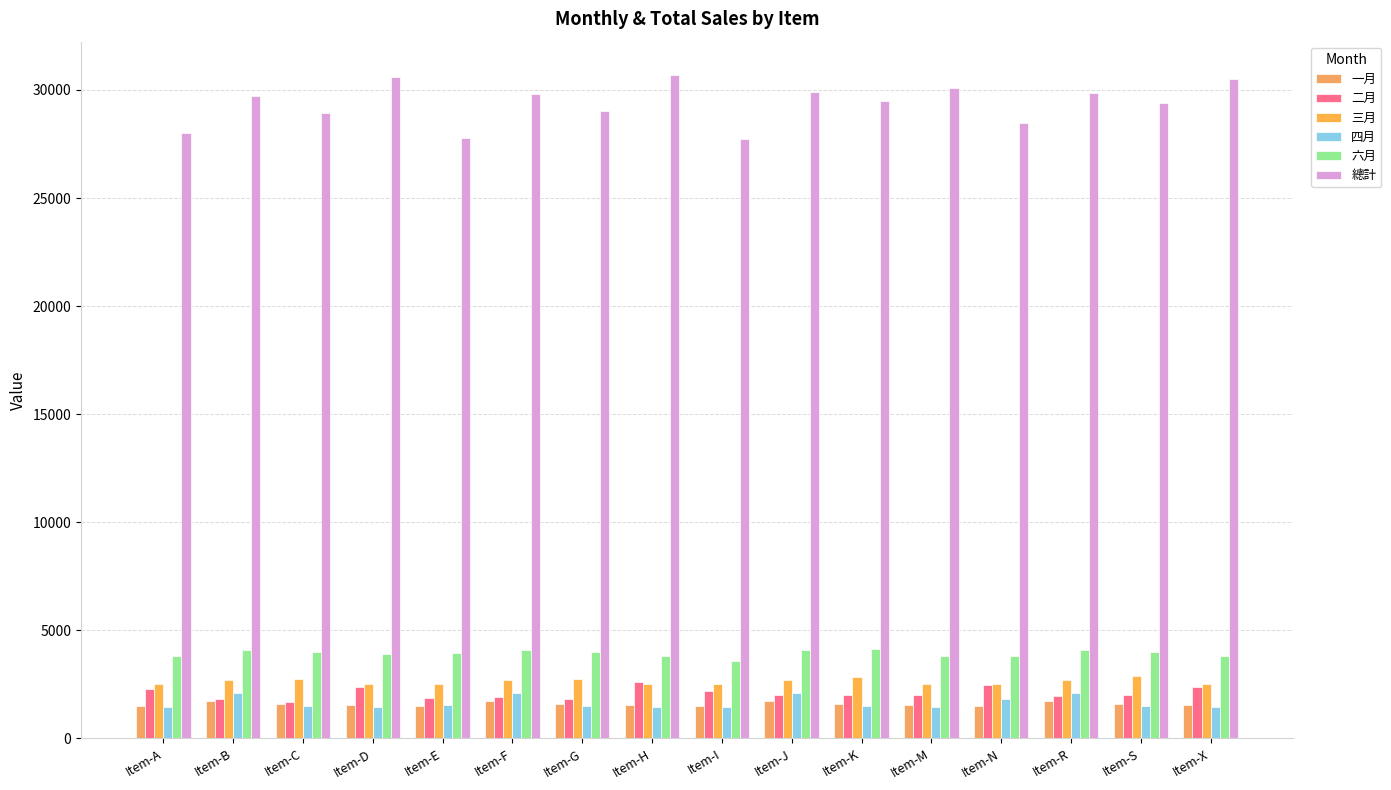

What is the difference between the highest and lowest values at Item-J?

28150